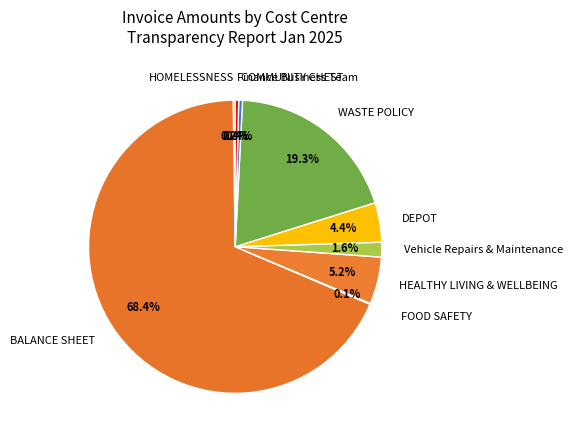

Which category accounts for the majority?

BALANCE SHEET